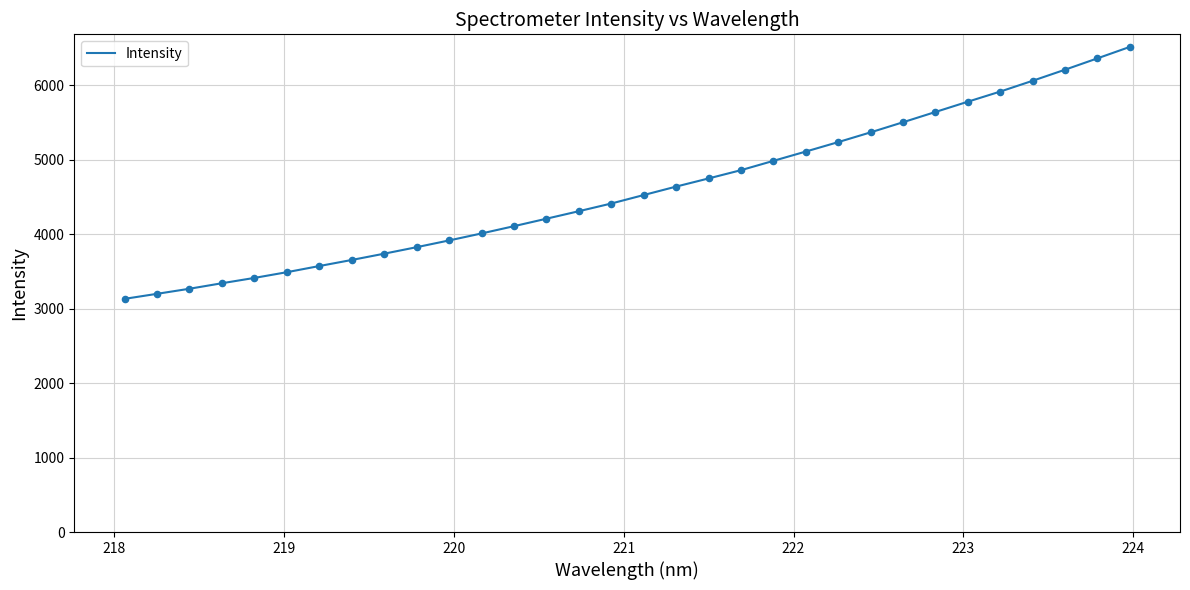

What is the greatest value displayed?

6513.9